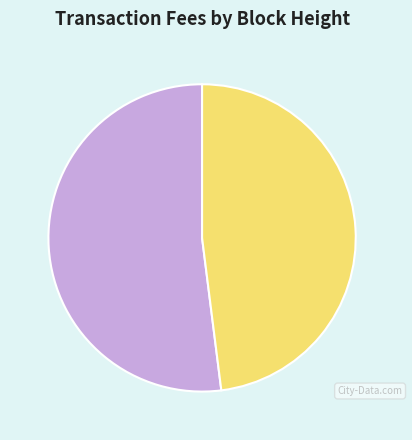

Does Block 702188 (52.0%) represent more than half of the total?

Yes